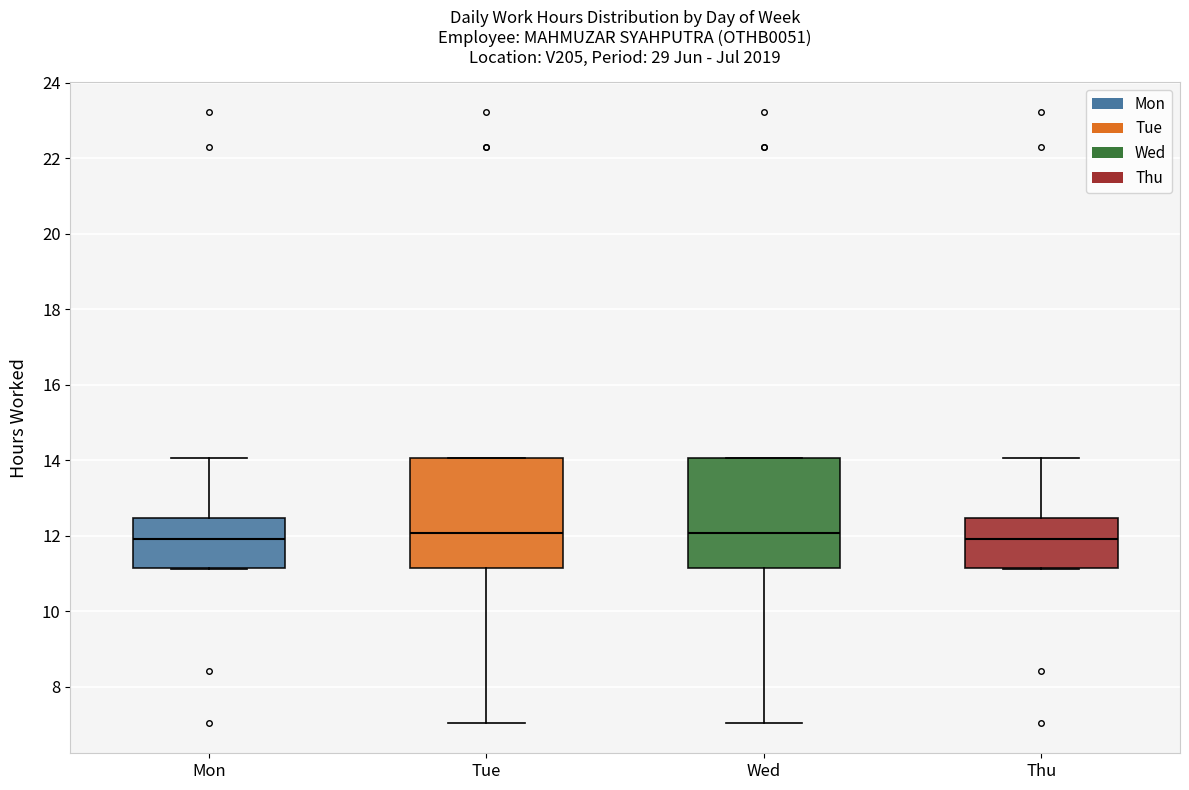

Reading left to right, read every box against the y-axis: the position of its median line, the range the box covers, and the ends of its whiskers. The values are not printed on the chart, so give them approximately, as read against the axis.

Mon: median 12.0, box 11.2 to 12.4, whiskers 11.2 to 14.0
Tue: median 12.0, box 11.2 to 14.0, whiskers 7.0 to 14.0
Wed: median 12.0, box 11.2 to 14.0, whiskers 7.0 to 14.0
Thu: median 12.0, box 11.2 to 12.4, whiskers 11.2 to 14.0